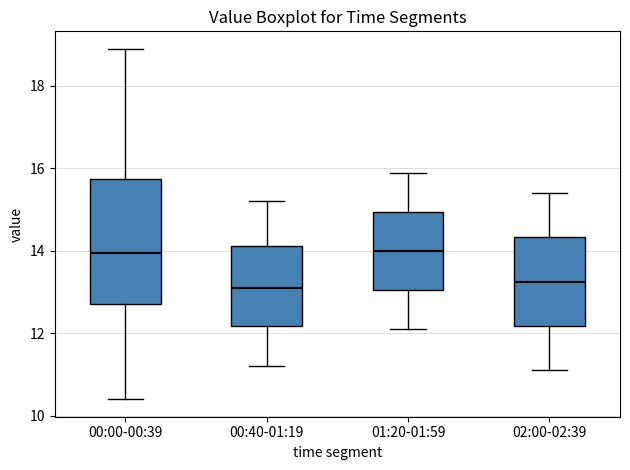

Comparing the boxes themselves (not the whiskers), which one is the tallest?

00:00-00:39